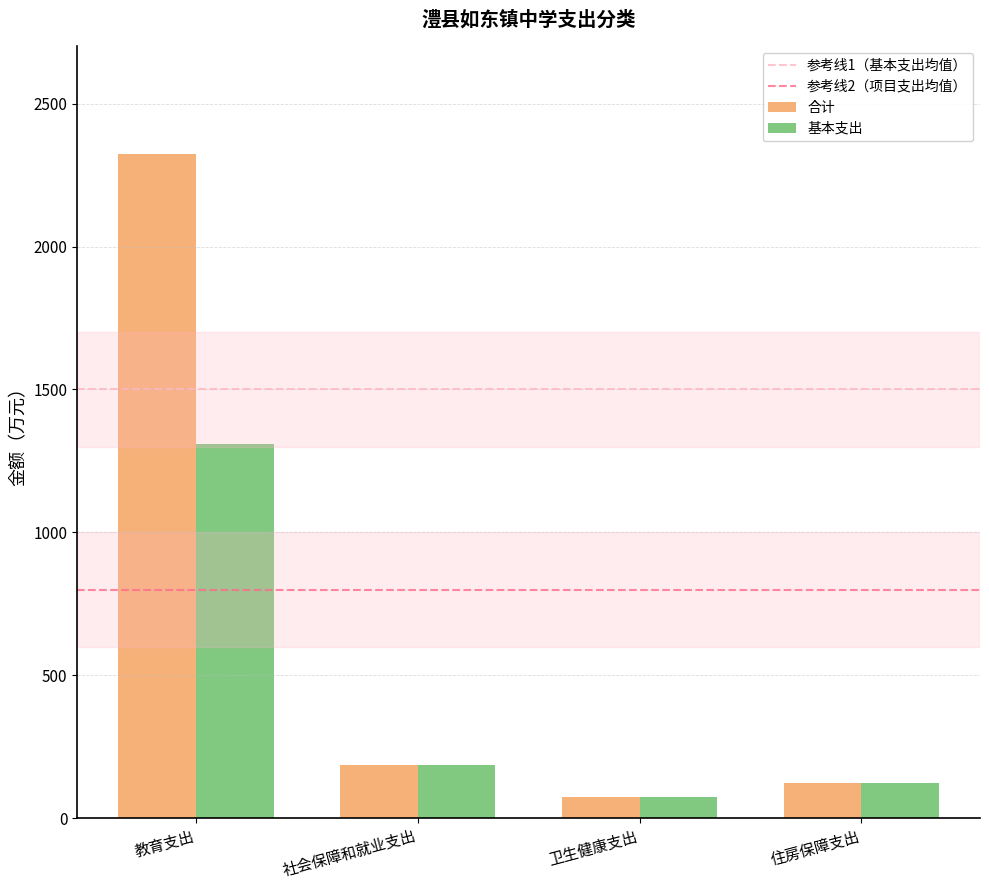

What is the minimum value shown in the chart?

75.1